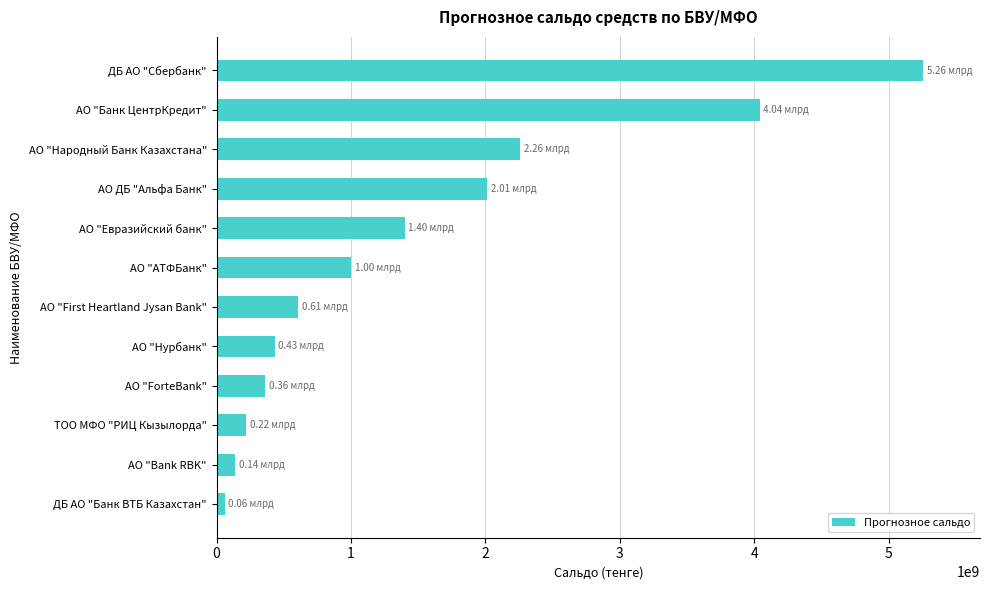

What is the average value?

1482940256.1